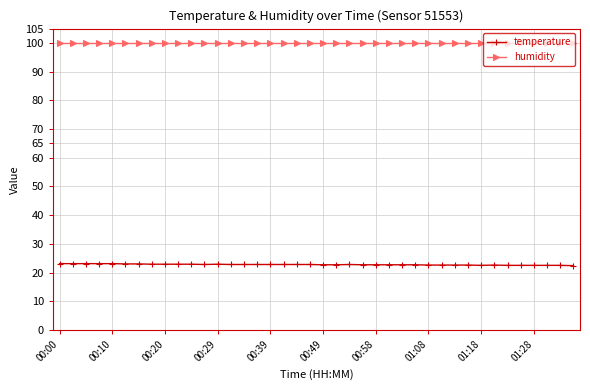

What is the minimum value shown in the chart?

22.4